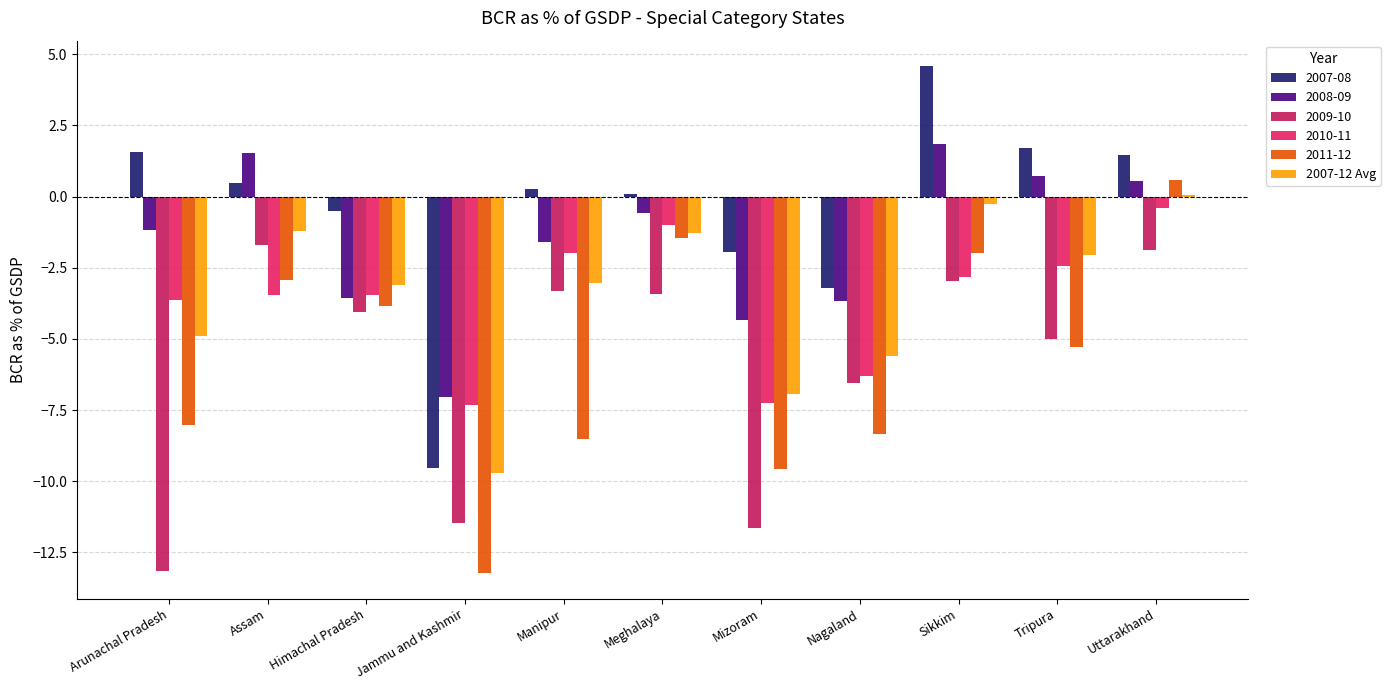

The value of 2008-09 at Mizoram is -7.2. True or false?

False